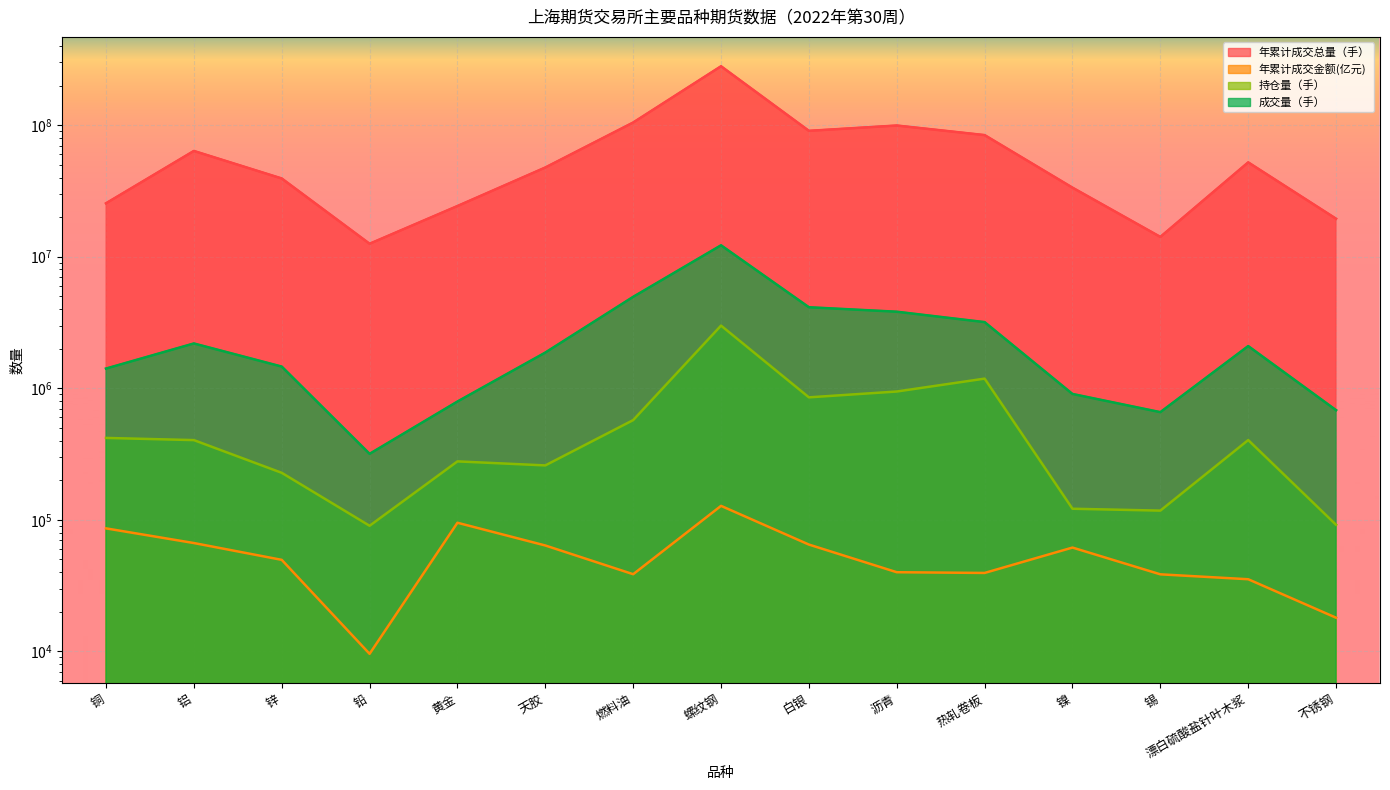

In 年累计成交总量（手）, how many points are lower than both neighbors (excluding endpoints)?

3